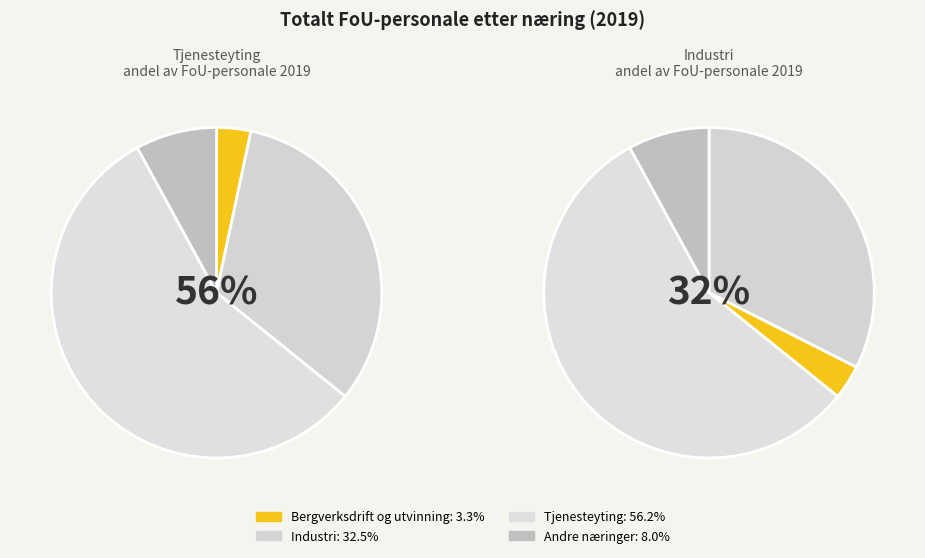

Rank the categories by value from lowest to highest.

Bergverksdrift og utvinning, Andre næringer, Industri, Tjenesteyting